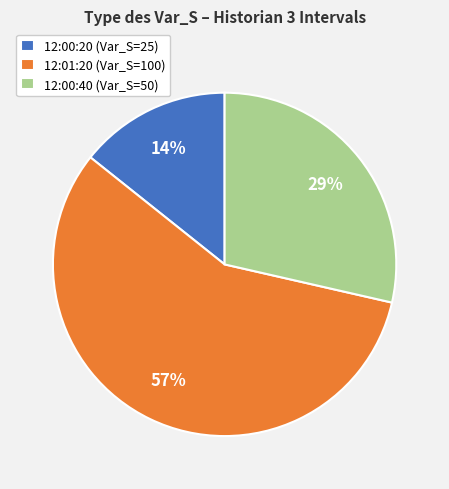

How many slices are in this pie chart?

3